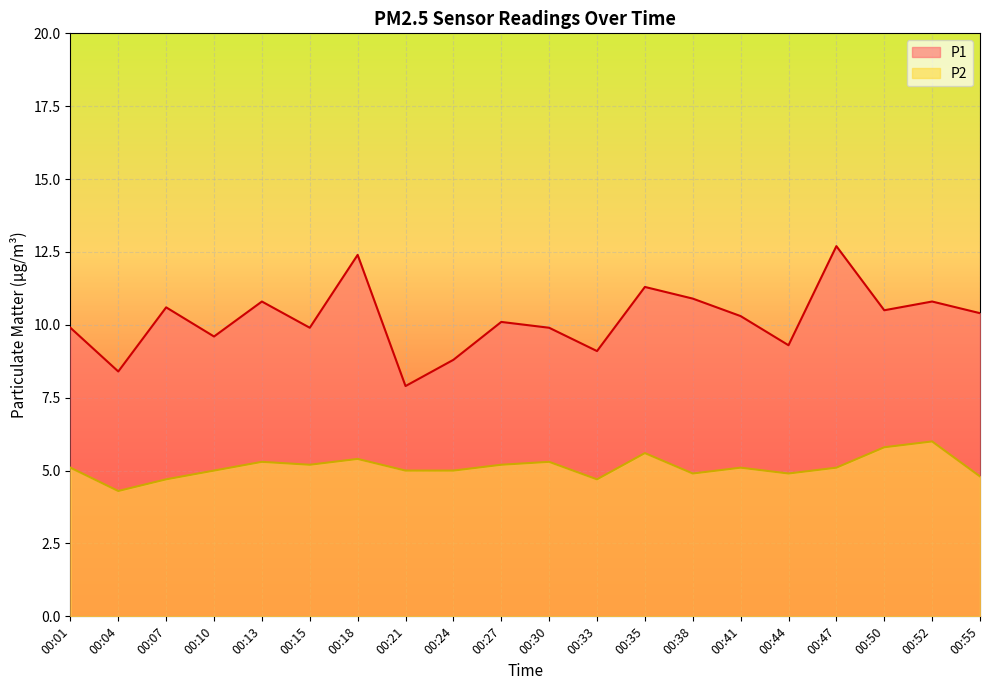

How many lines are shown in the chart?

2